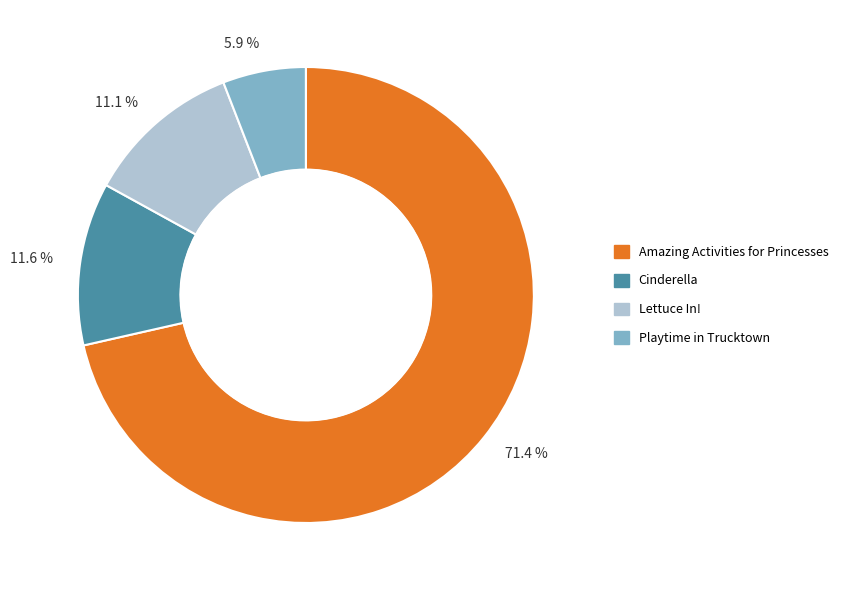

To the nearest percent, what portion does Lettuce In! represent?

11%